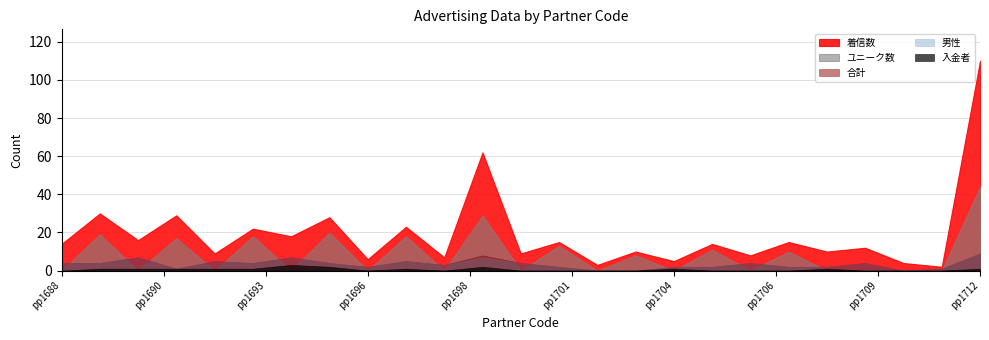

How many data points in 男性 are less than 4?

12